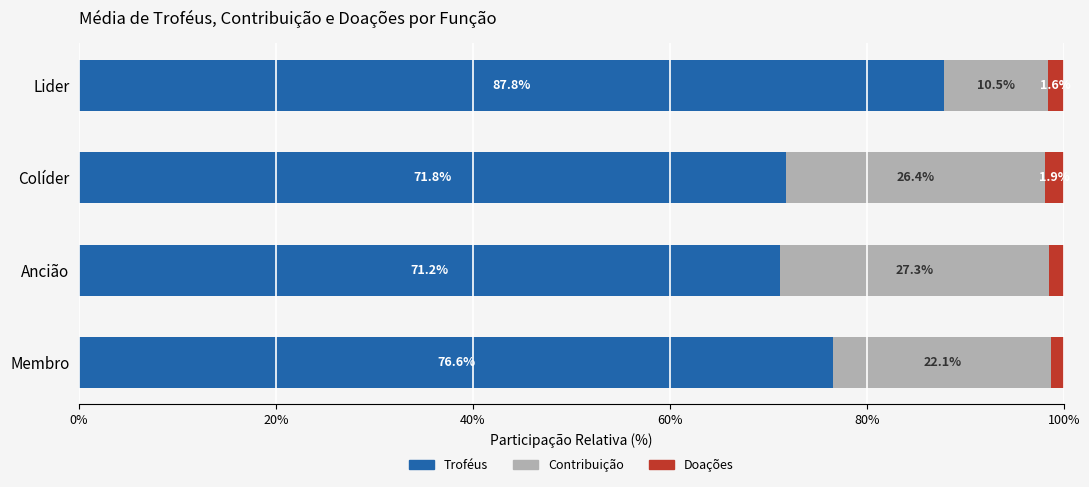

What is the highest value of the Troféus series?

87.8